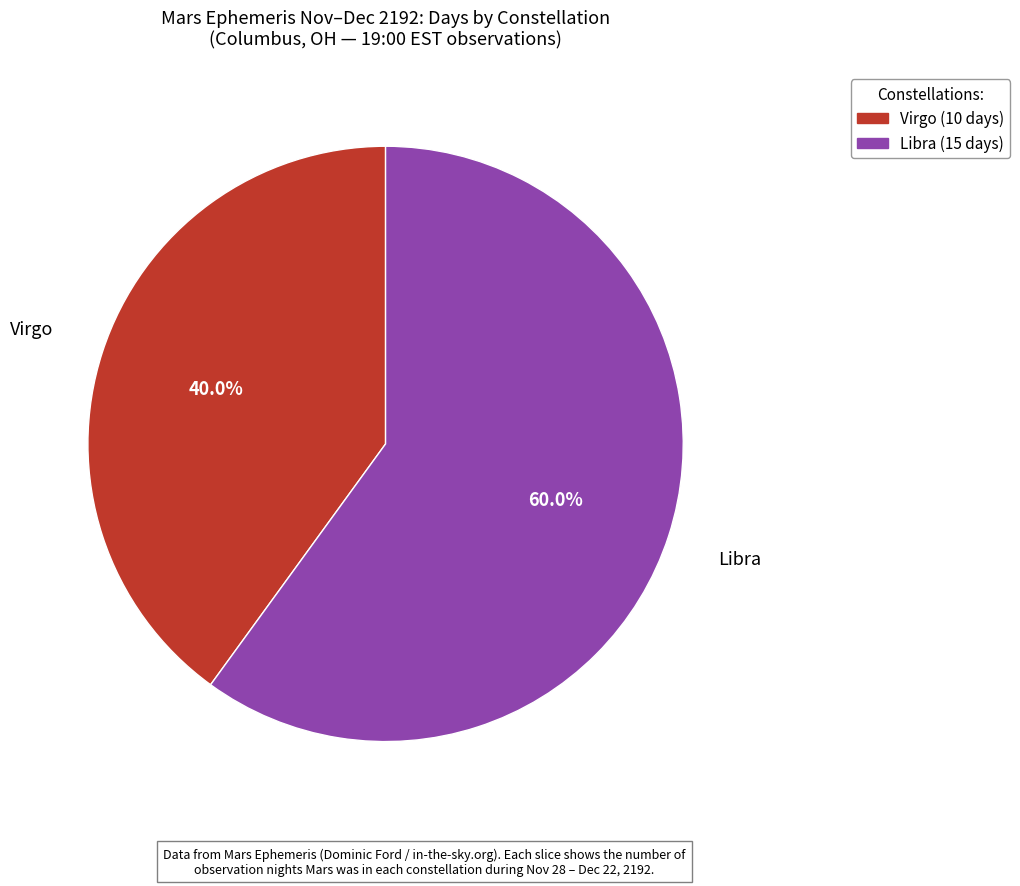

What is the largest slice in the pie chart?

Libra